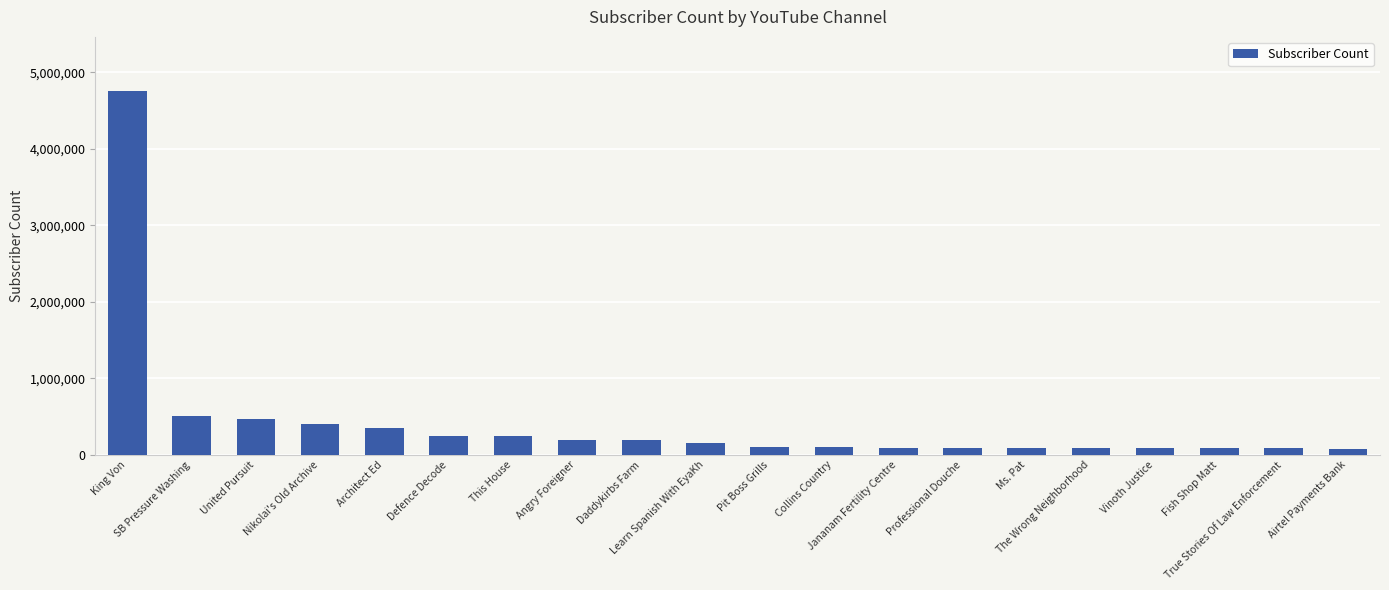

Read the value at Defence Decode, to the nearest 10.

252000